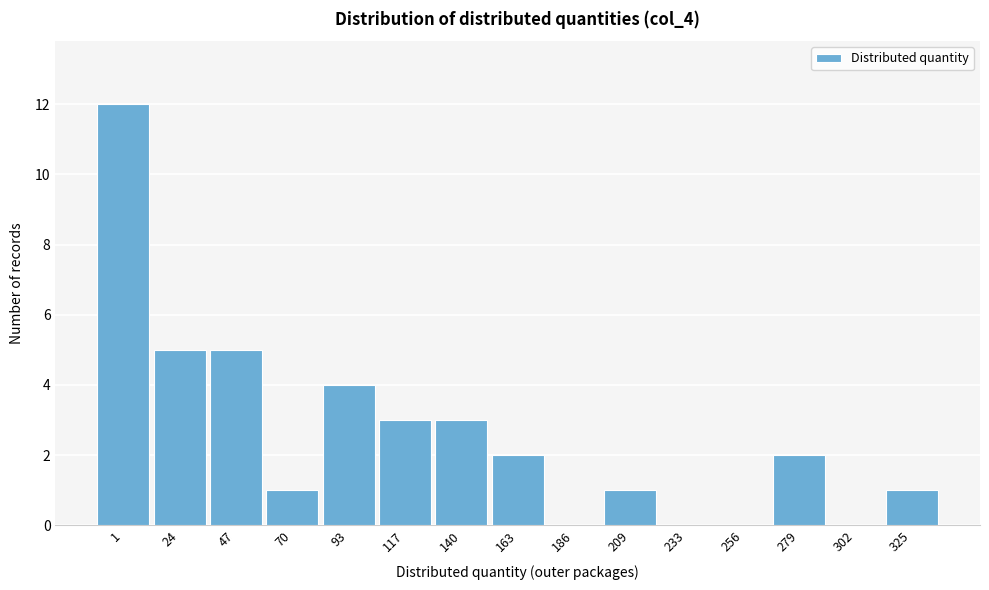

Reading left to right, list all the values displayed in this chart.

1=12	24=5	47=5	70=1	93=4	117=3	140=3	163=2	186=0	209=1	233=0	256=0	279=2	302=0	325=1